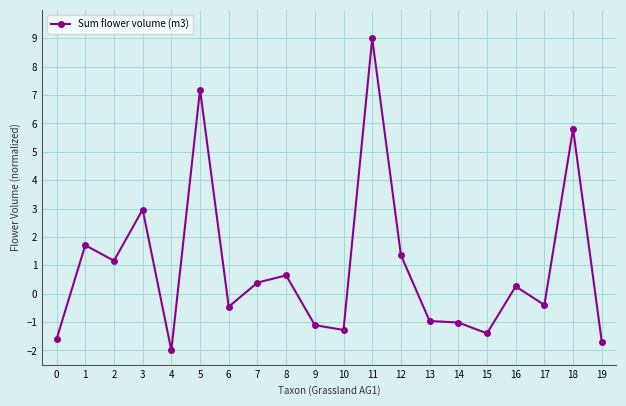

Does the chart display data point markers on the line(s)?

Yes